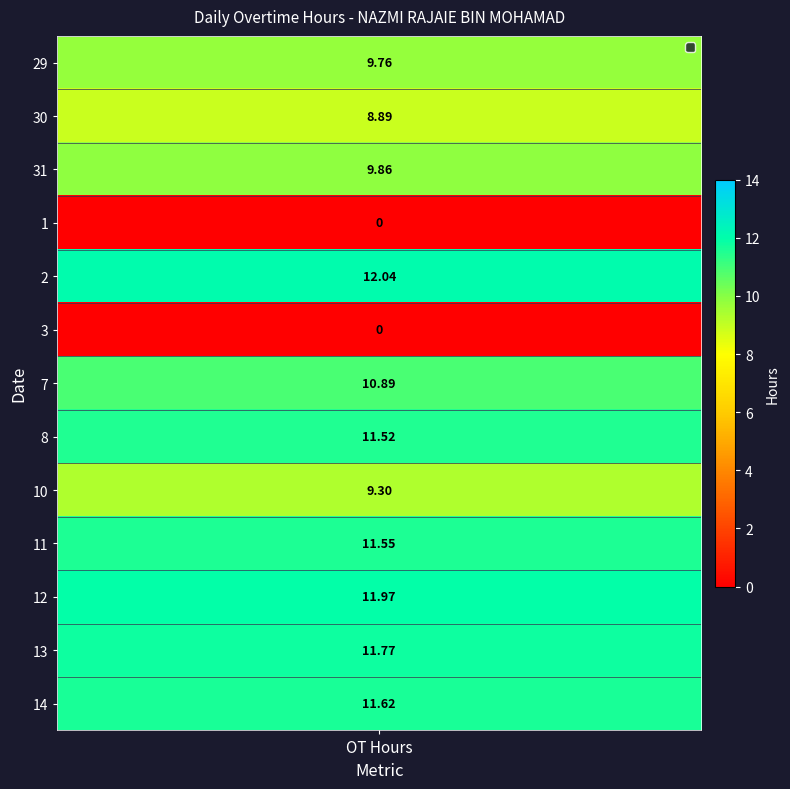

True or false: 7 has a value of -4.7 at 4.

False